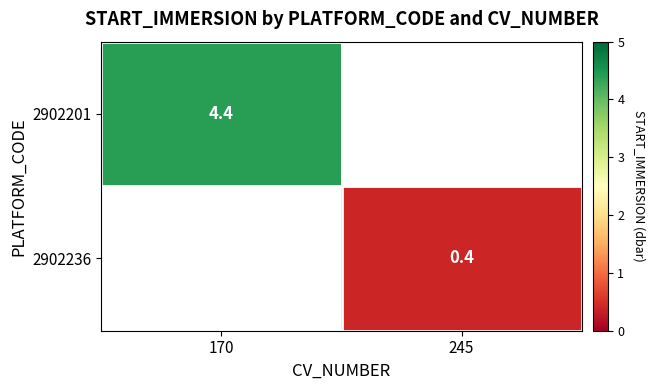

The 2902201 series shows 6.3 at 170. True or false?

False